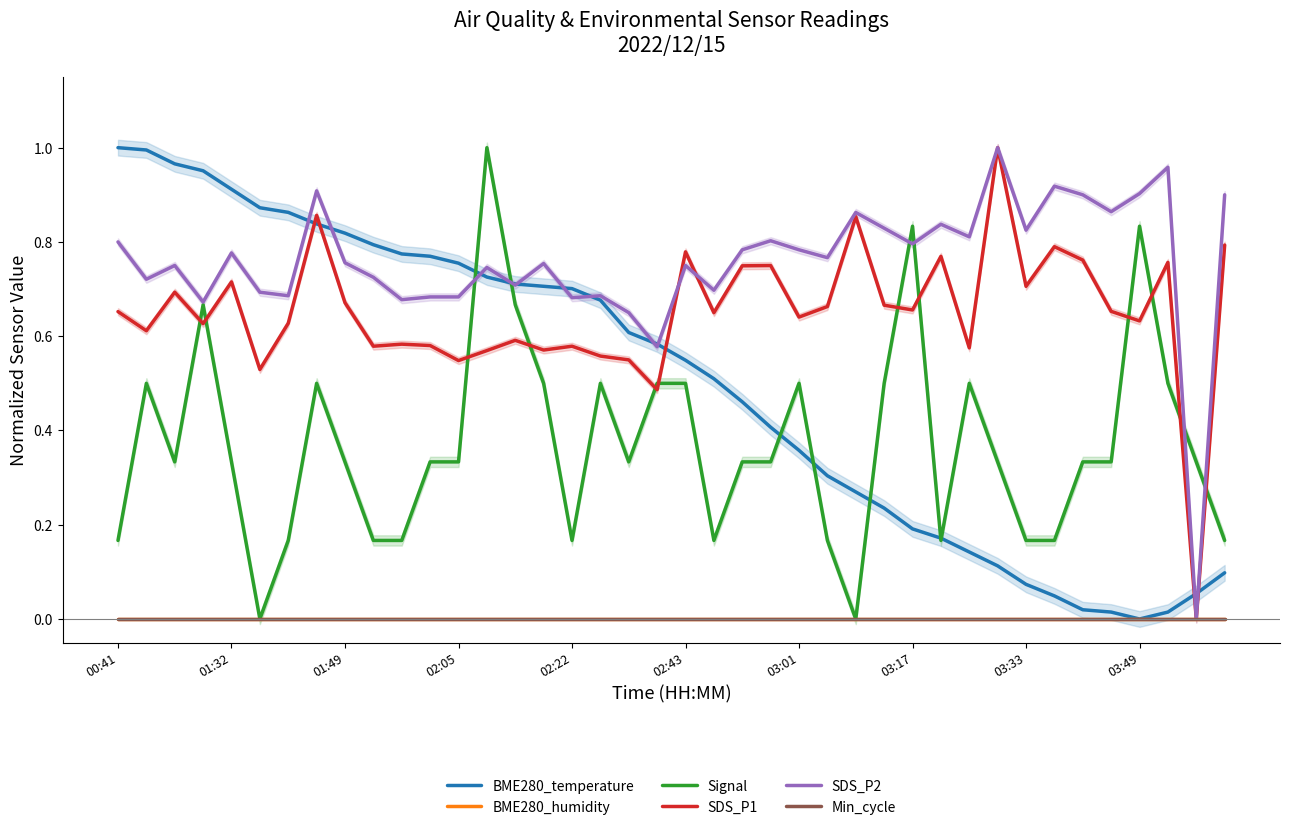

Is it true that BME280_temperature equals 1.2 at 02:43?

False